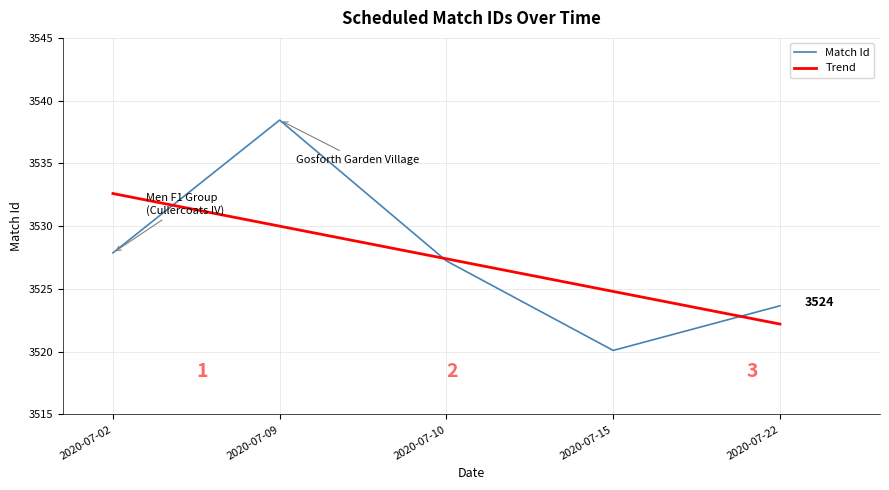

Reading left to right, what are all the values shown in this chart?

Match Id: 2020-07-02=3527.9	2020-07-09=3538.5	2020-07-10=3527.2	2020-07-15=3520.1	2020-07-22=3523.7
Trend: 2020-07-02=3532.6	2020-07-09=3530.0	2020-07-10=3527.4	2020-07-15=3524.8	2020-07-22=3522.2